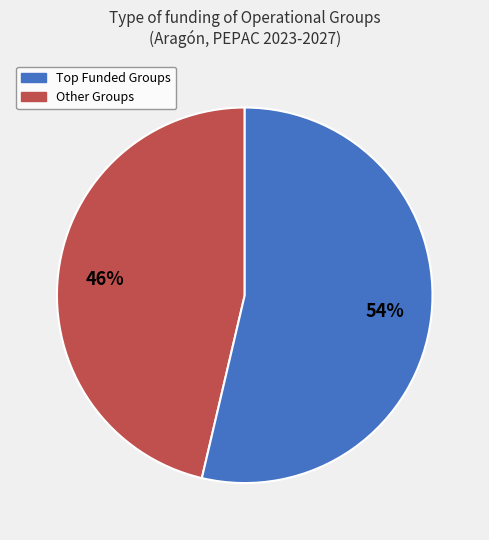

To the nearest percent, what is the average slice percentage?

50%